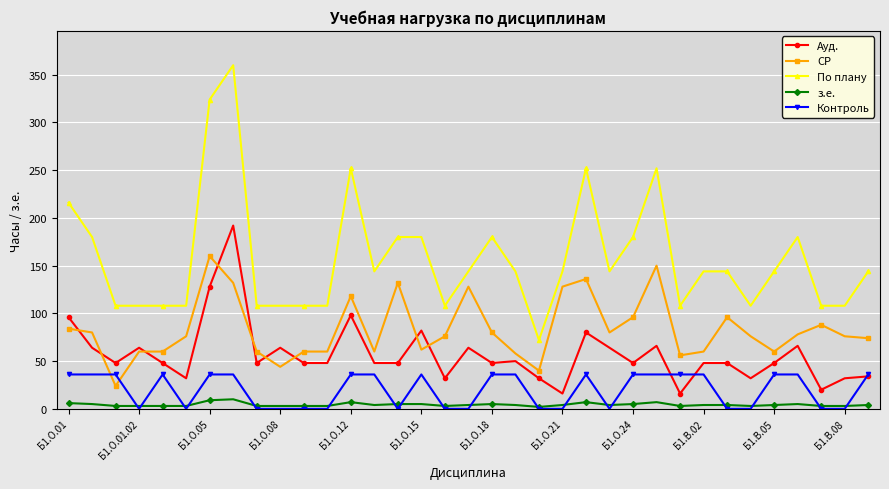

What is the value of the СР point at the 7th from the left?

160